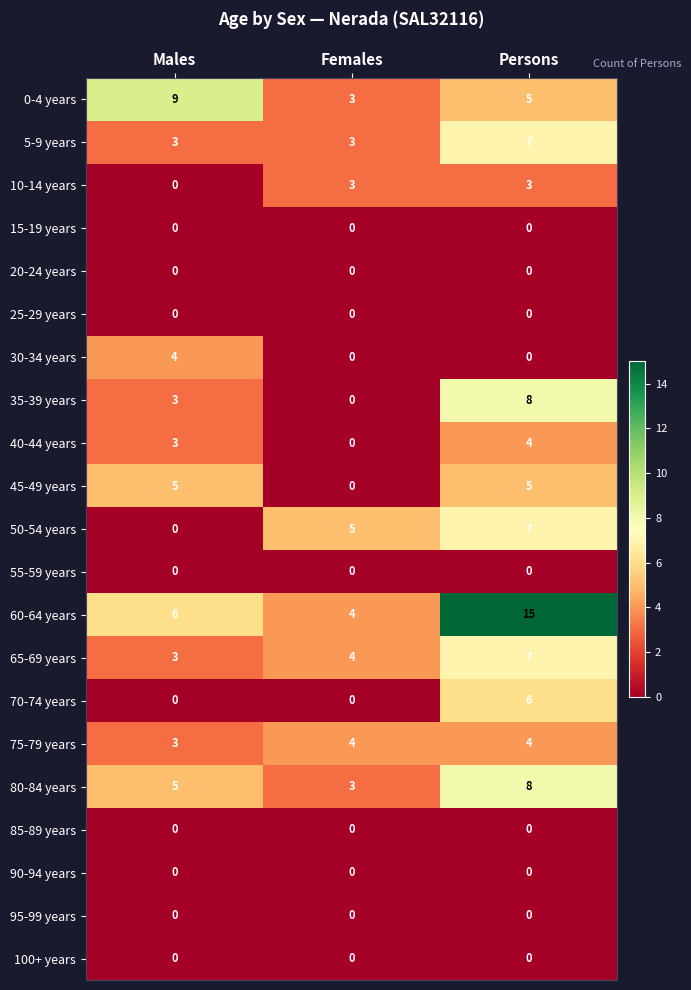

Is it true that 50-54 years equals 0 at Males?

True